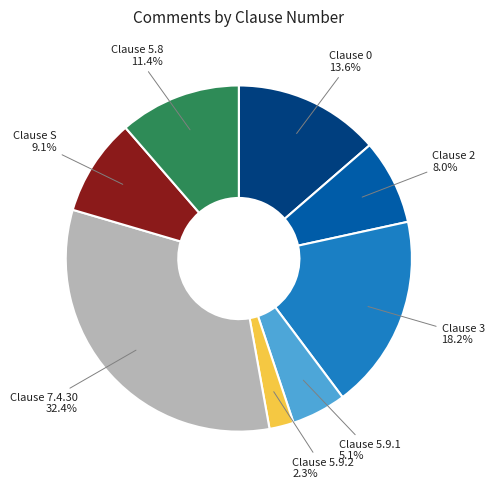

Does any single category account for the majority?

No